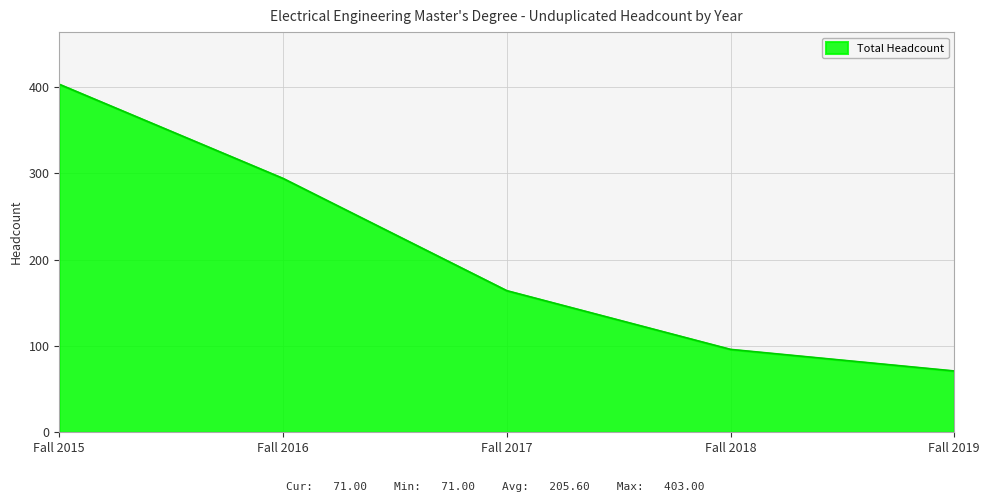

True or false: there are more than 2 points higher than both neighbors.

False